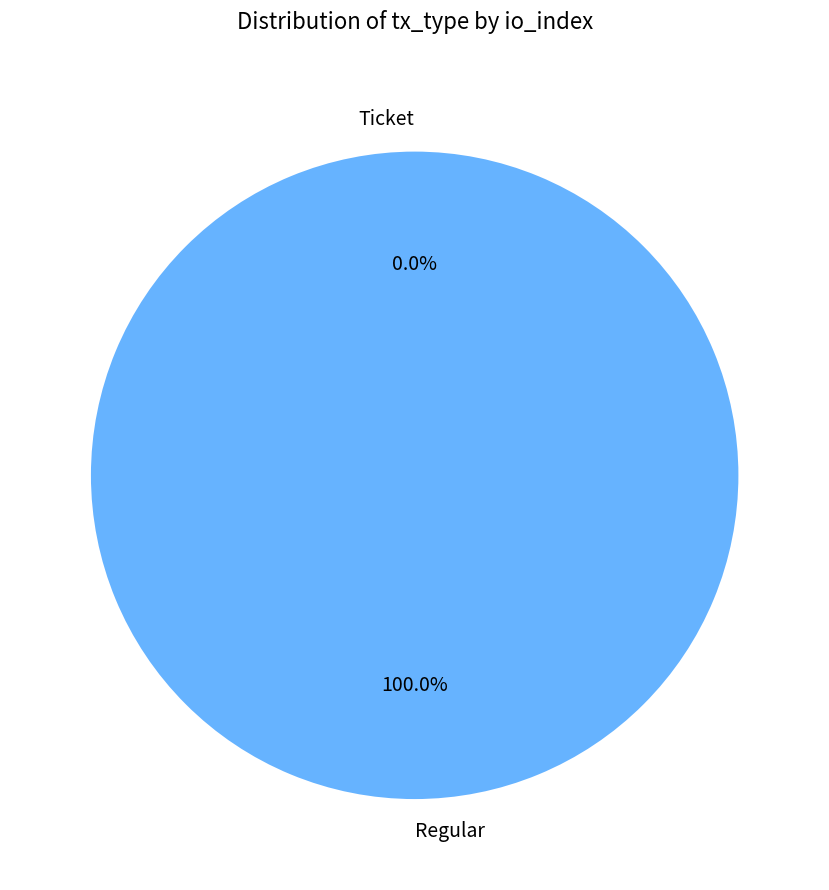

What portion of the pie excludes Ticket?

100.0%